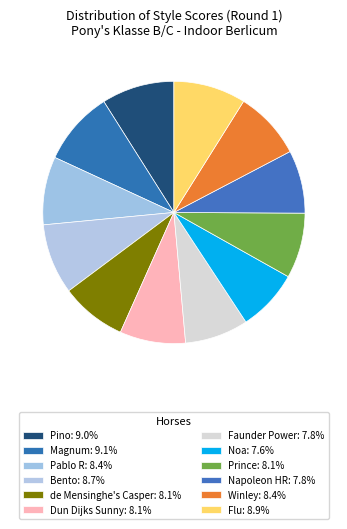

To the nearest percent, what is the difference between the largest and smallest slice percentages?

2%